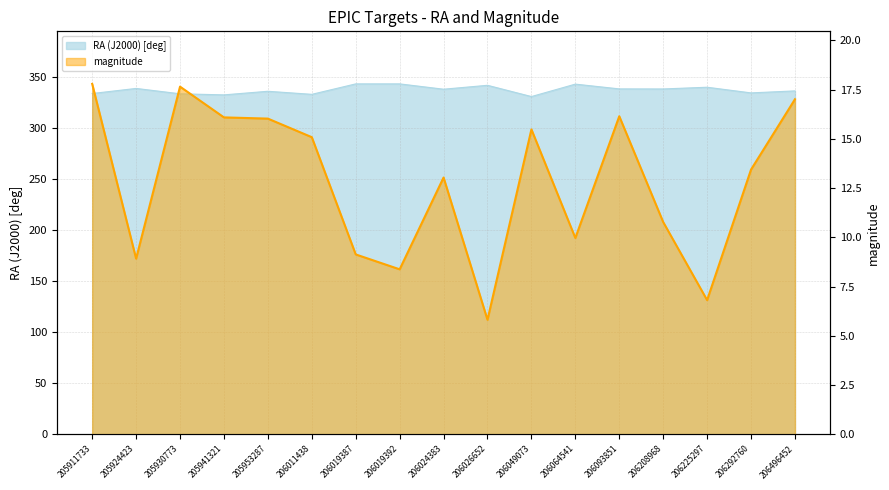

At which category does the data reach its first local peak?

205930773